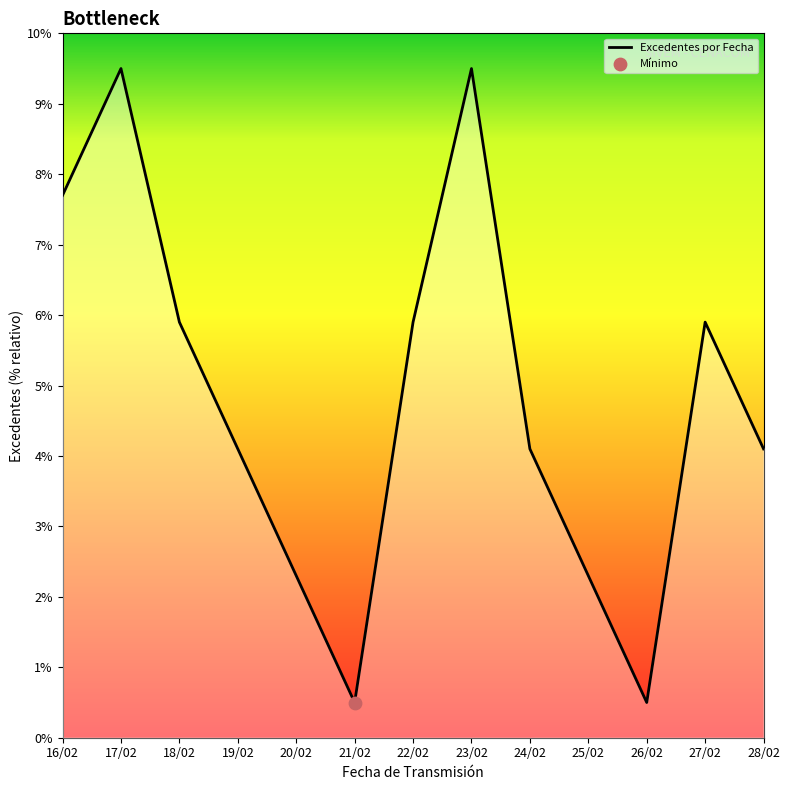

Approximately how many times larger is the value at 20/02 compared to 18/02?

0.4